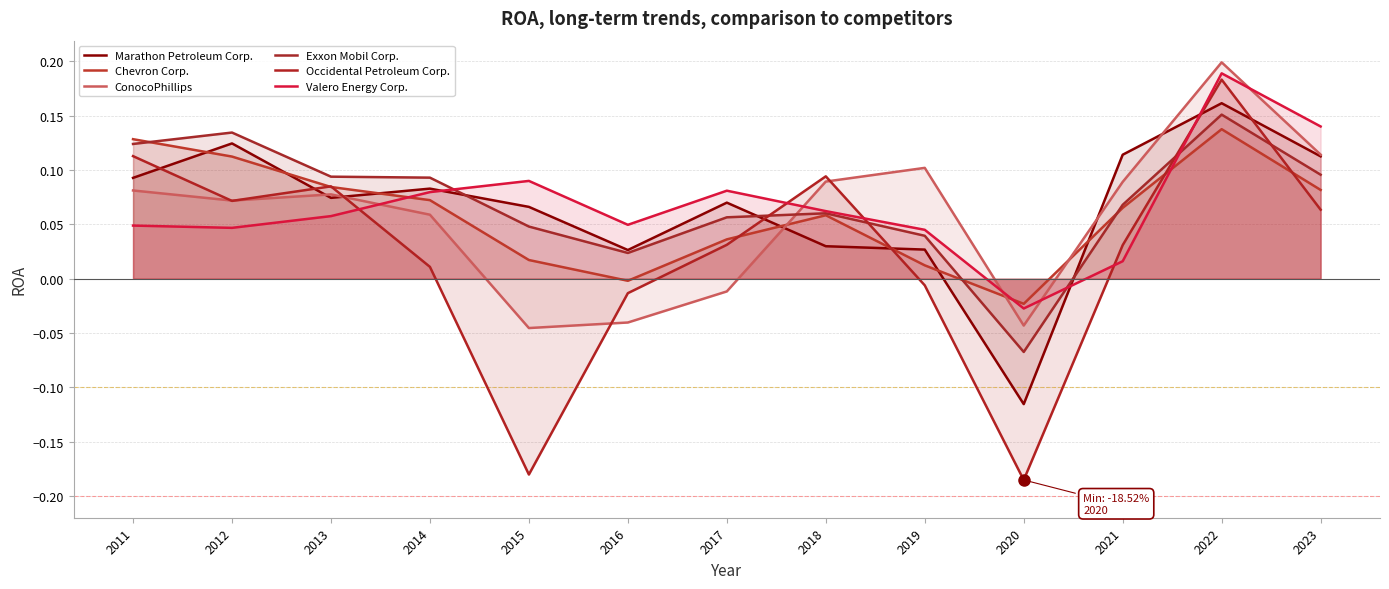

Reading left to right, what are all the values shown in this chart?

Marathon Petroleum Corp.: 0.1	0.1	0.1	0.1	0.1	0.0	0.1	0.0	0.0	-0.1	0.1	0.2	0.1
Chevron Corp.: 0.1	0.1	0.1	0.1	0.0	-0.0	0.0	0.1	0.0	-0.0	0.1	0.1	0.1
ConocoPhillips: 0.1	0.1	0.1	0.1	-0.0	-0.0	-0.0	0.1	0.1	-0.0	0.1	0.2	0.1
Exxon Mobil Corp.: 0.1	0.1	0.1	0.1	0.0	0.0	0.1	0.1	0.0	-0.1	0.1	0.2	0.1
Occidental Petroleum Corp.: 0.1	0.1	0.1	0.0	-0.2	-0.0	0.0	0.1	-0.0	-0.2	0.0	0.2	0.1
Valero Energy Corp.: 0.0	0.0	0.1	0.1	0.1	0.0	0.1	0.1	0.0	-0.0	0.0	0.2	0.1